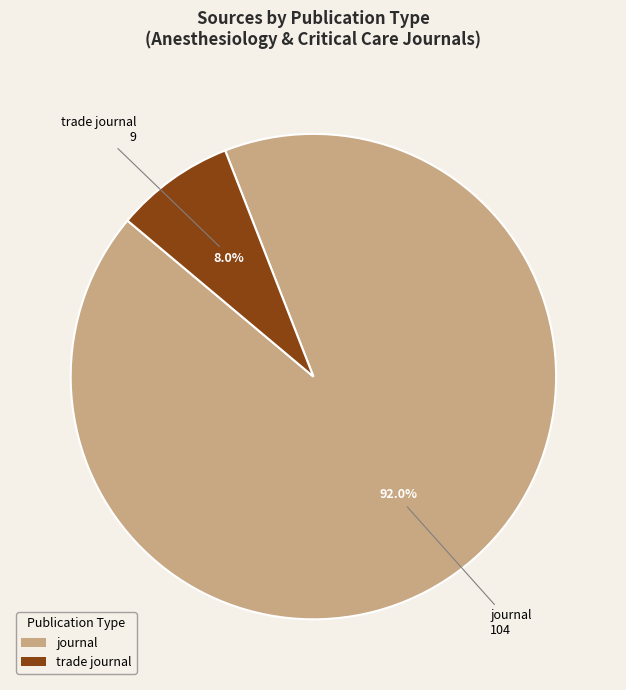

Approximately how many times larger is the value at trade journal compared to journal?

0.1